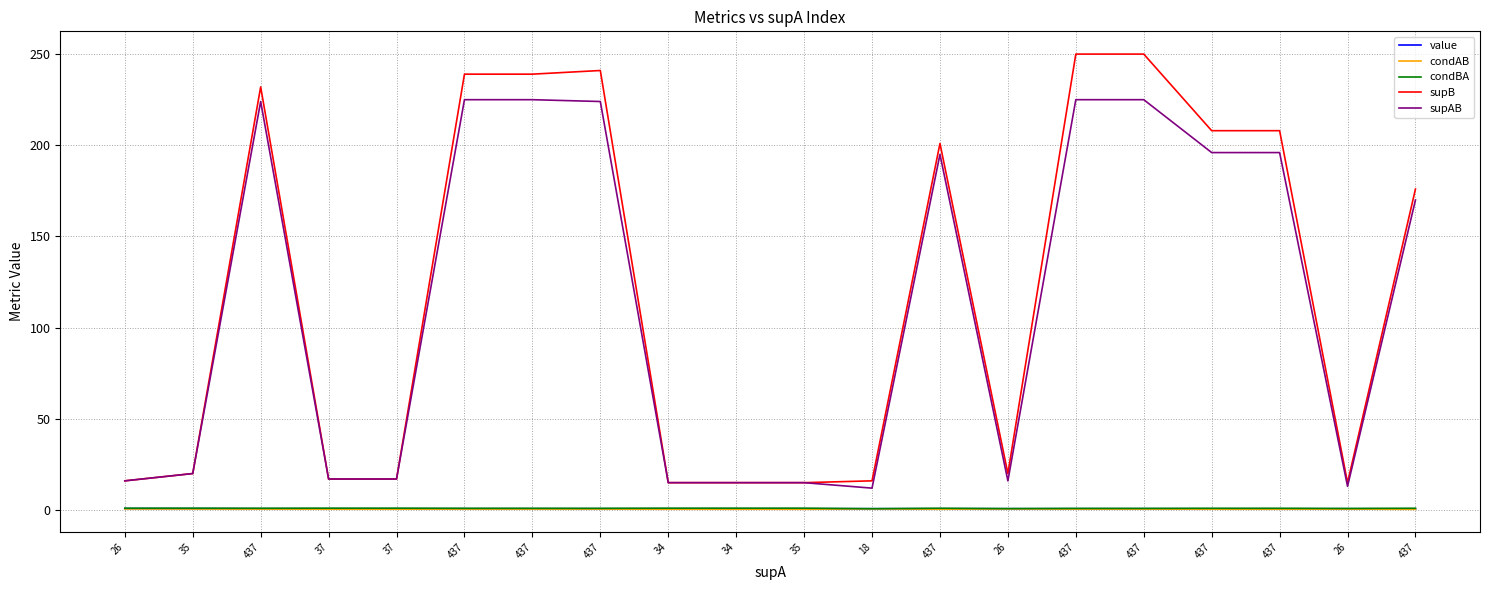

What are all the series names shown in the legend?

value, condAB, condBA, supB, supAB